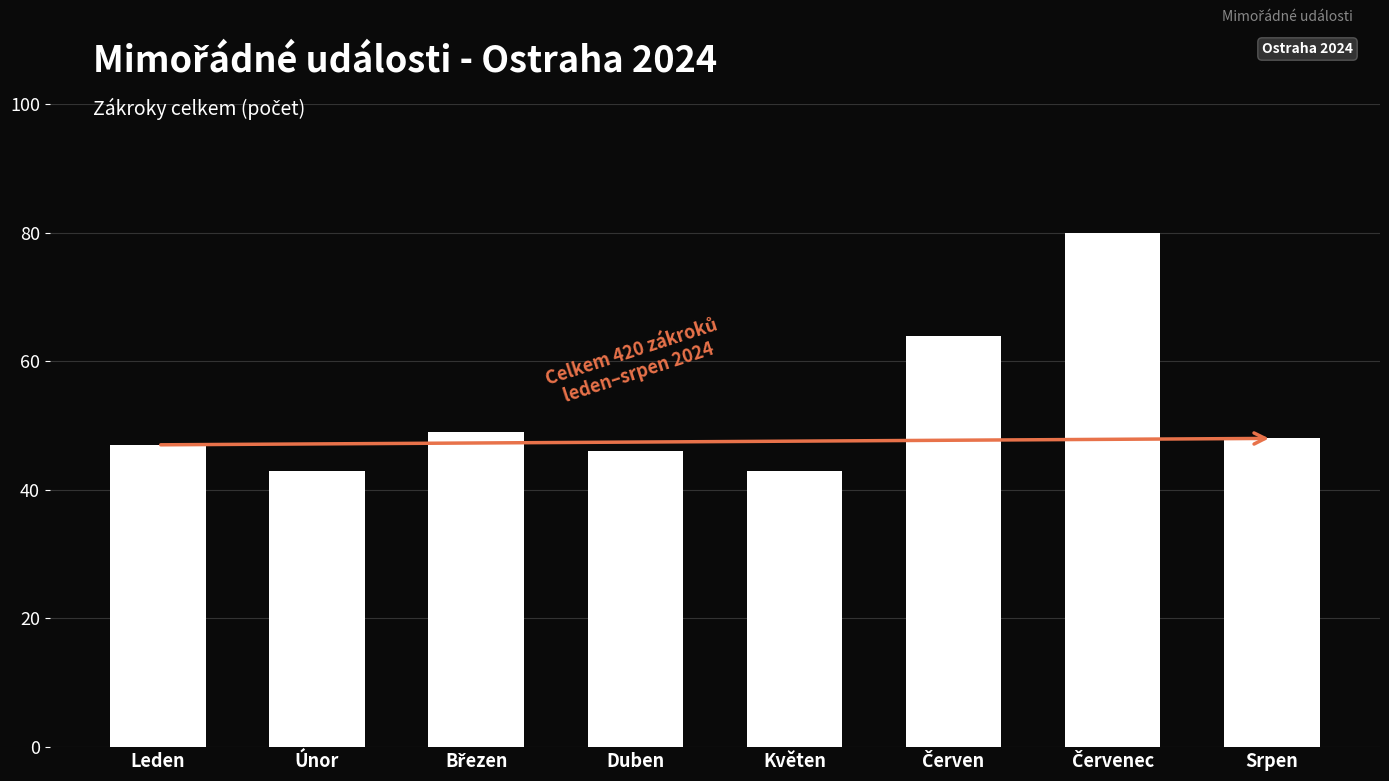

What is the ratio of the value at Květen to the value at Únor?

1.0